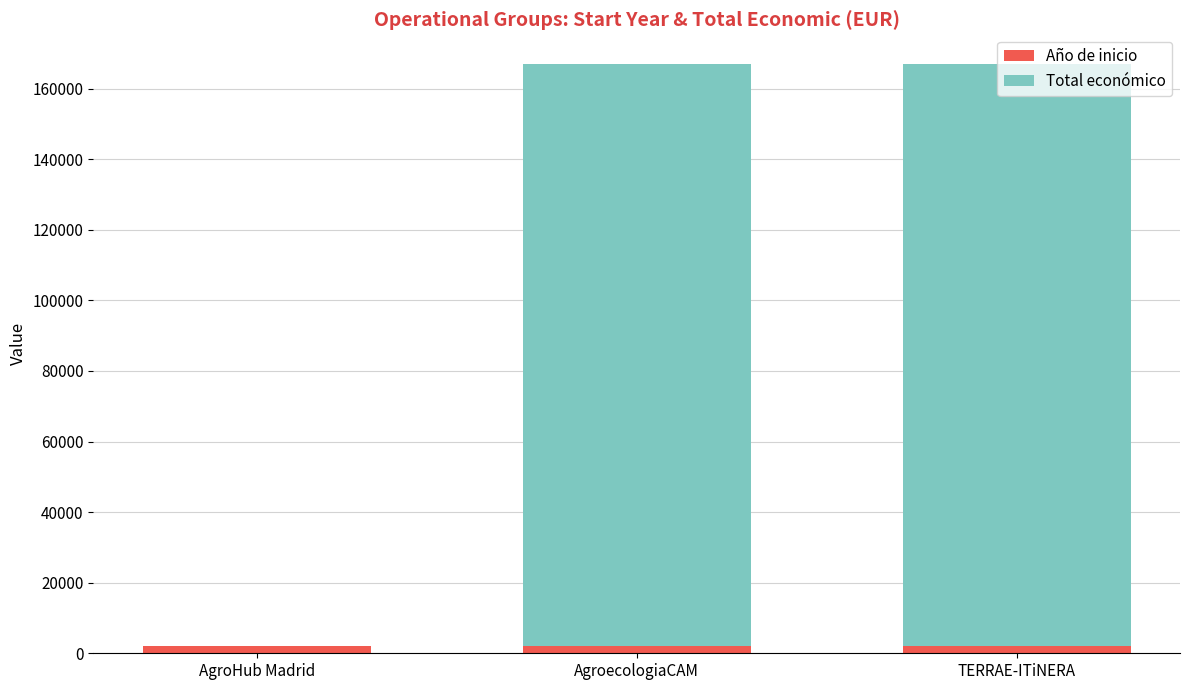

What are all the series names shown in the legend?

Año de inicio, Total económico